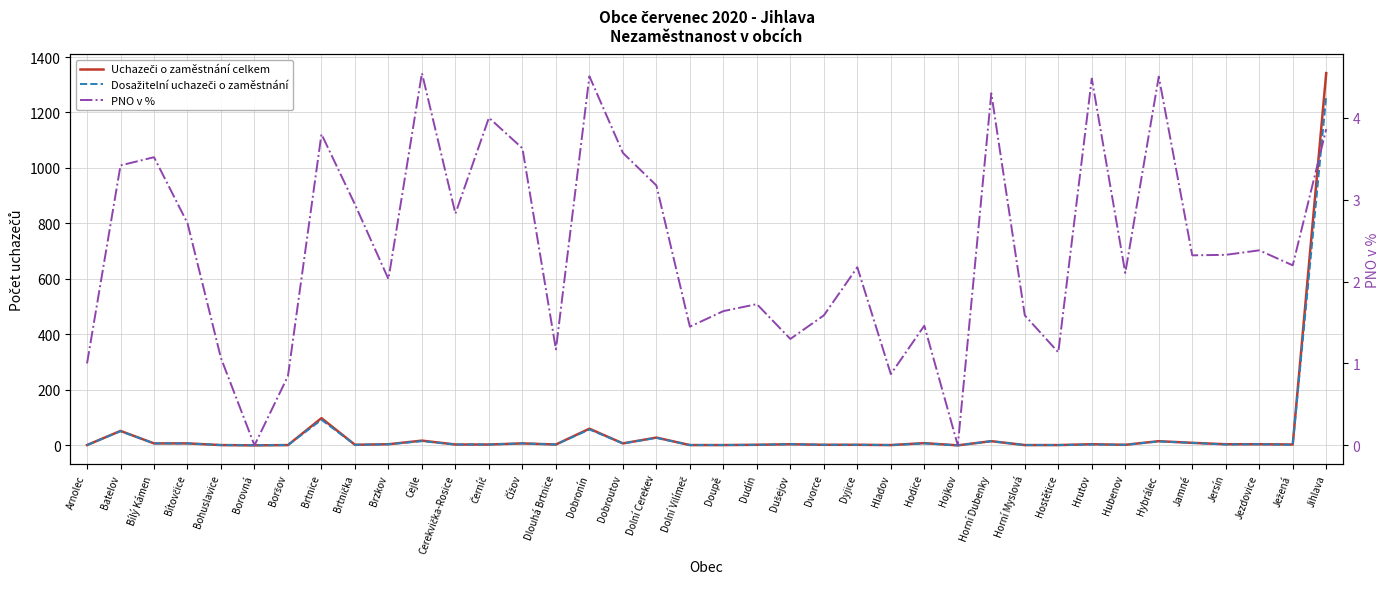

What is the difference between the highest and lowest values at Cejle?

12.5